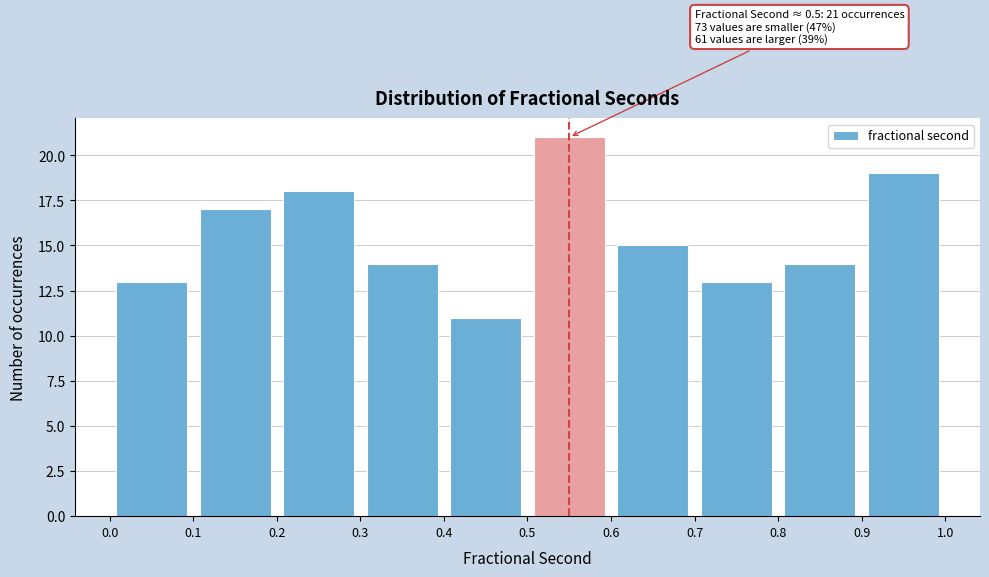

Over which range of the x-axis is the bar tallest?

0.5 to 0.6